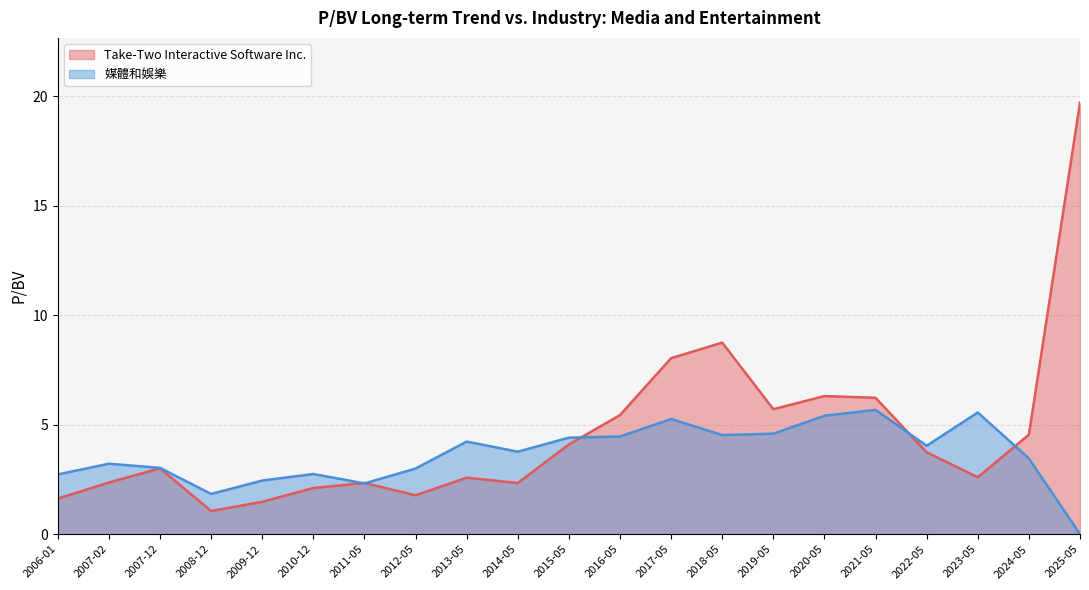

Rank the series at 2019-05 from lowest to highest value.

媒體和娛樂, Take-Two Interactive Software Inc.